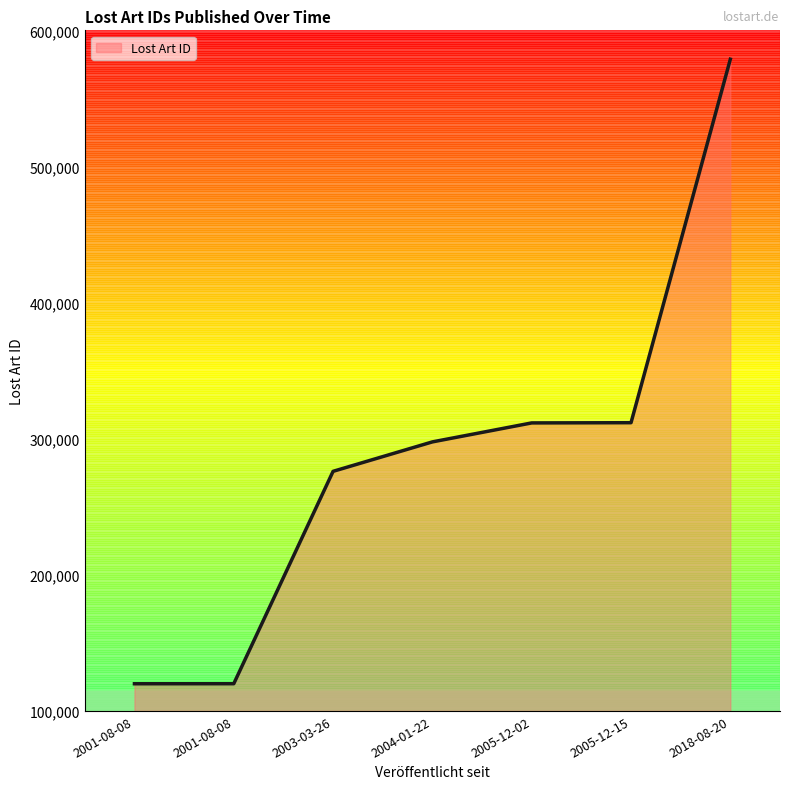

How many lines are shown in the chart?

1